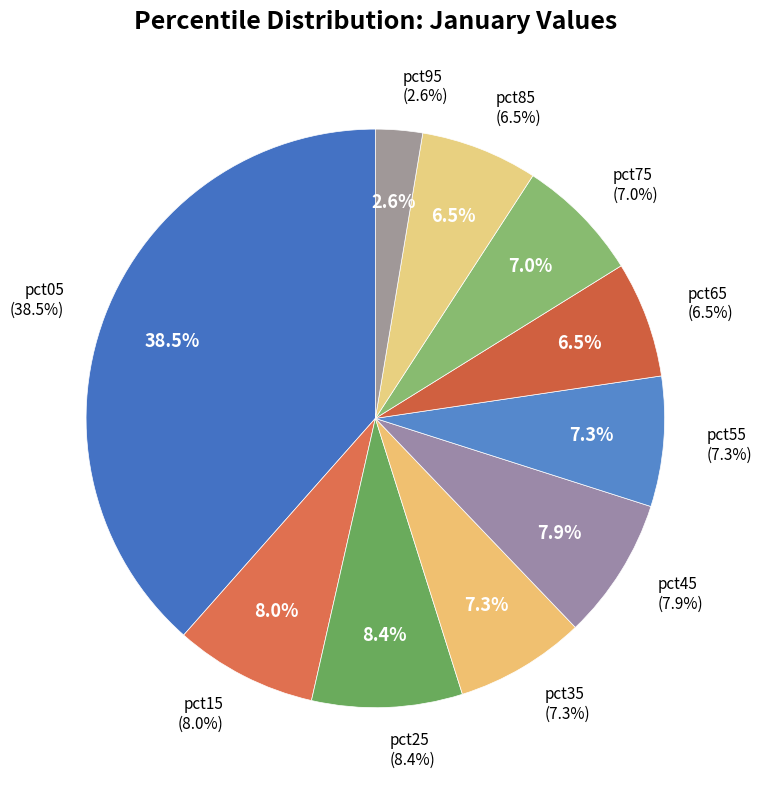

Is the sum of pct15 and pct55 greater than half?

No